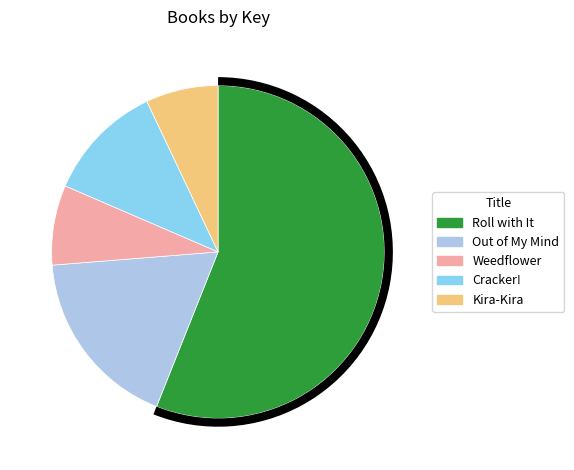

Is Weedflower the majority of the pie?

No